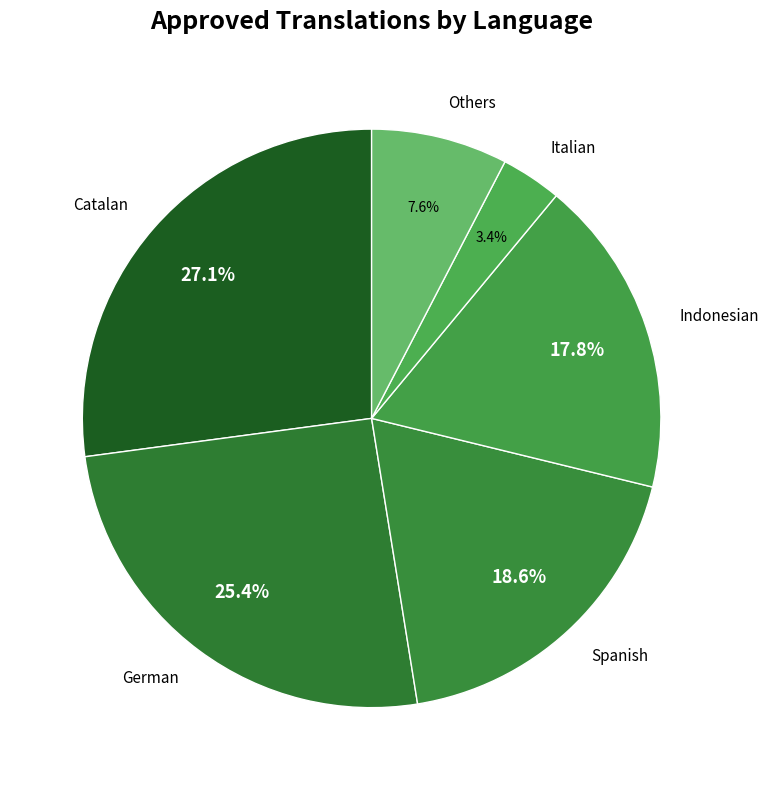

Is the sum of Italian and Catalan greater than half?

No